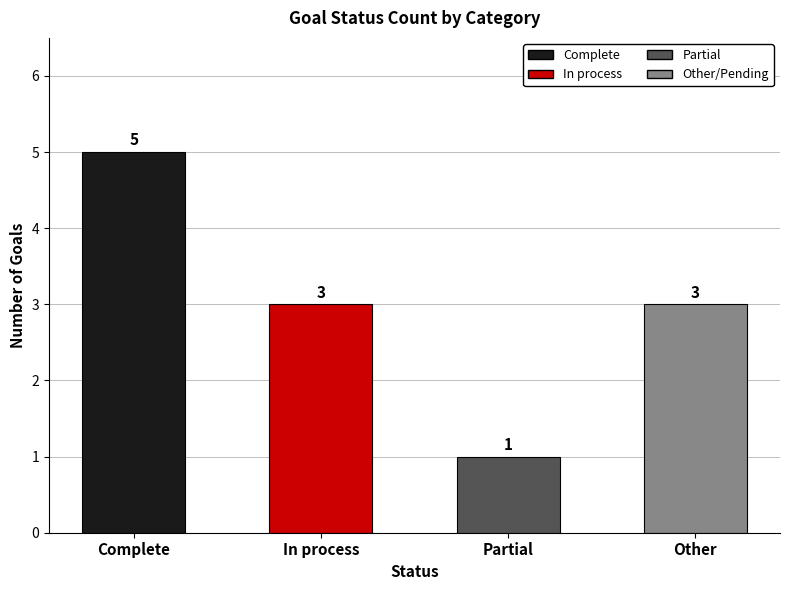

Are the bars horizontal?

No